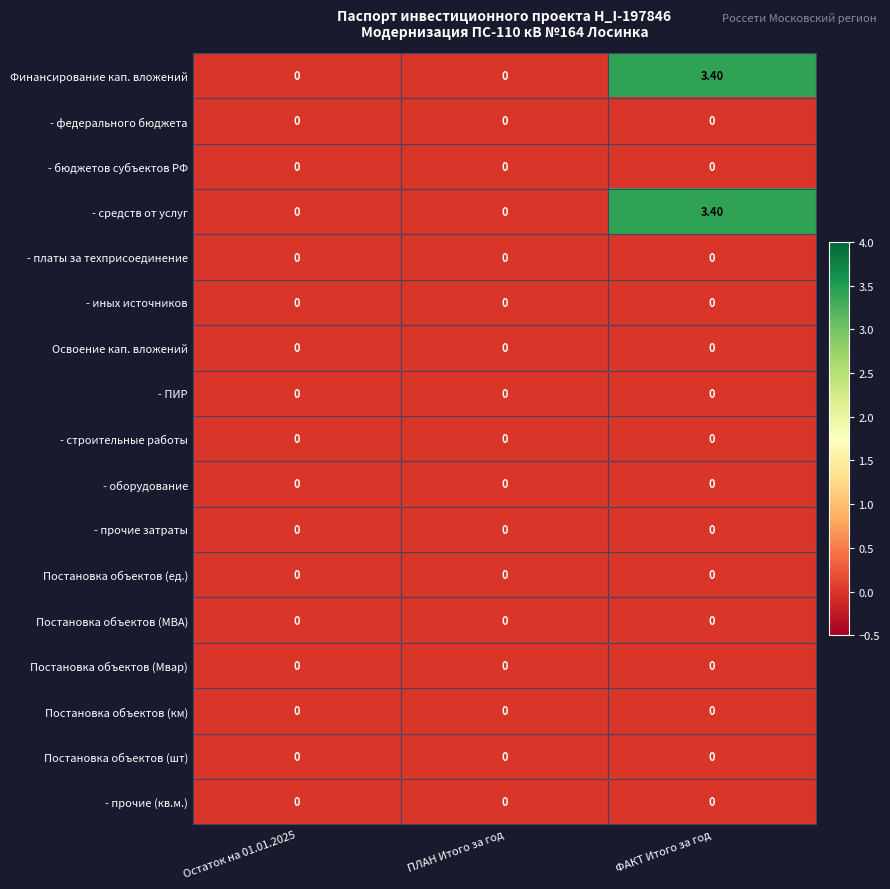

At which category is the sum across all series the highest?

ФАКТ Итого за год